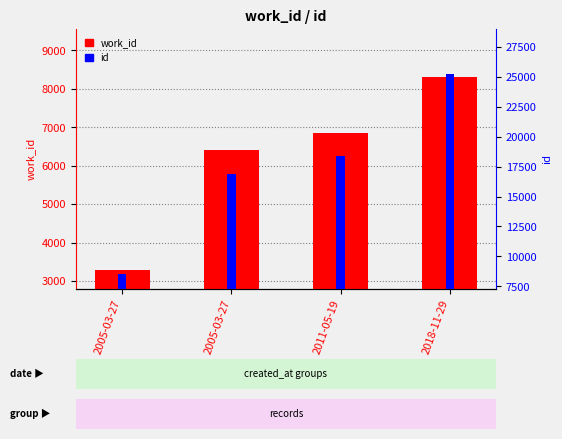

True or false: work_id has a value of 3285 at 2005-03-27.

True